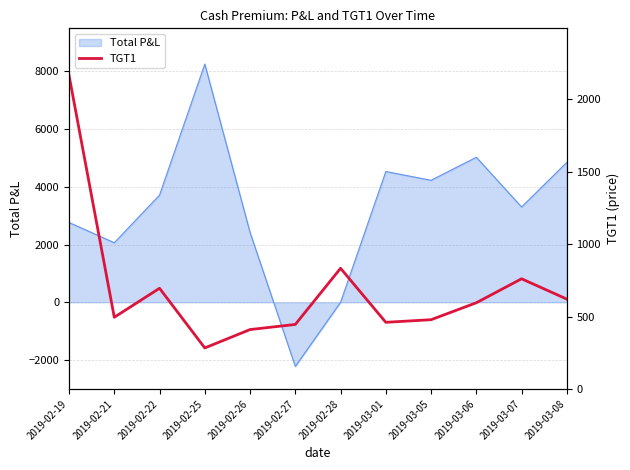

What is the value of the 4th point from the left?

283.0